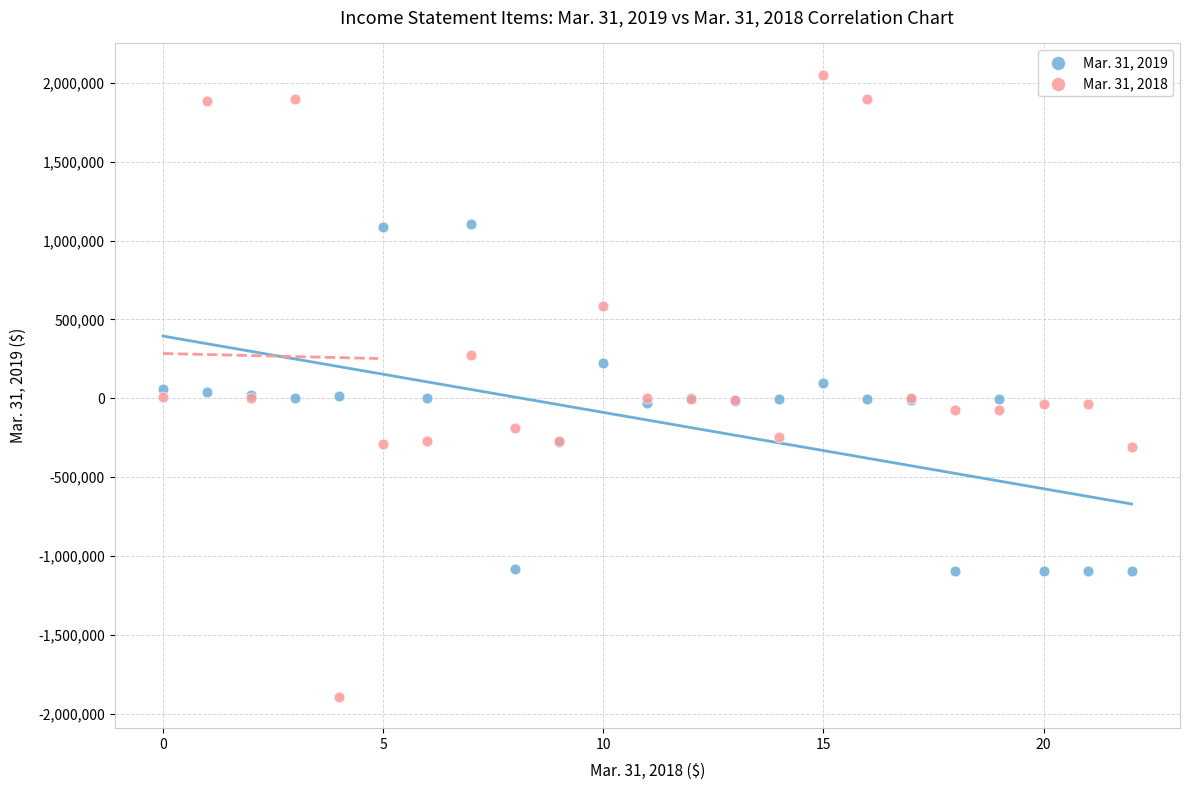

What are all the series names shown in the legend?

Mar. 31, 2019, Mar. 31, 2018